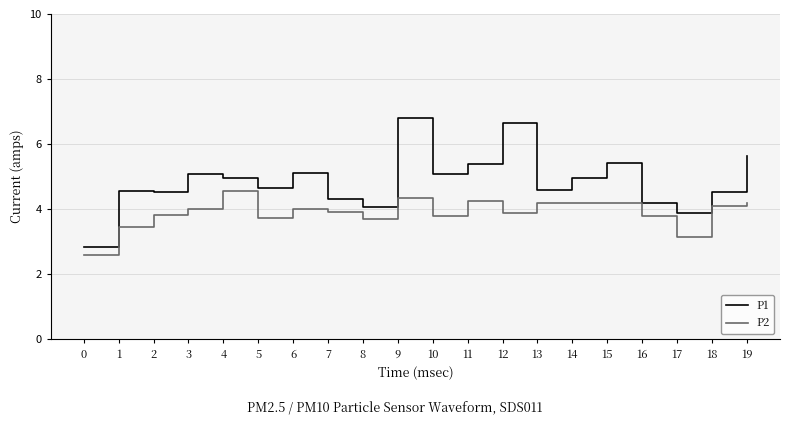

Which series changed the most between 3 and 7?

P1